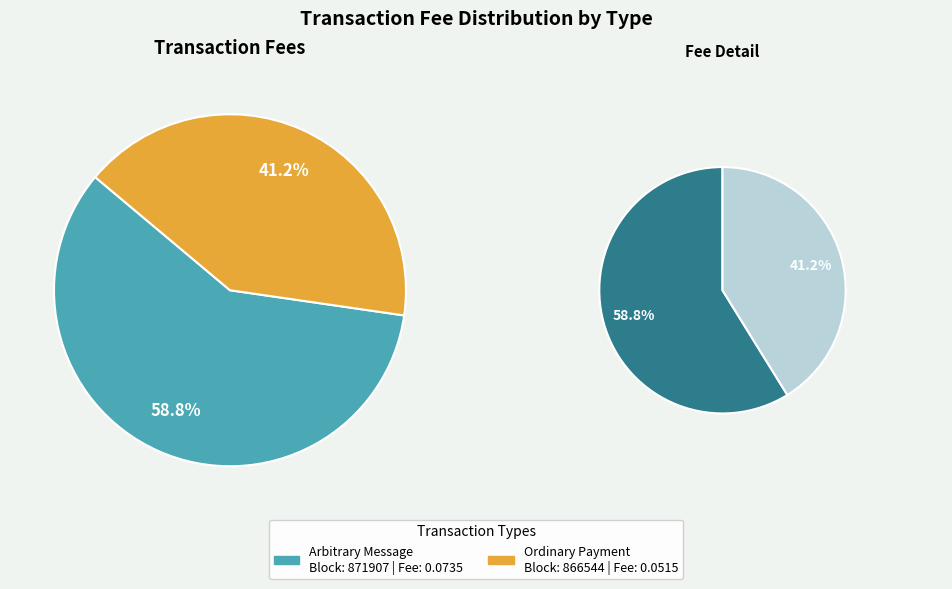

What percentage do 866544 (Ordinary Payment) and 871907 (Arbitrary Message) together represent?

100.0%